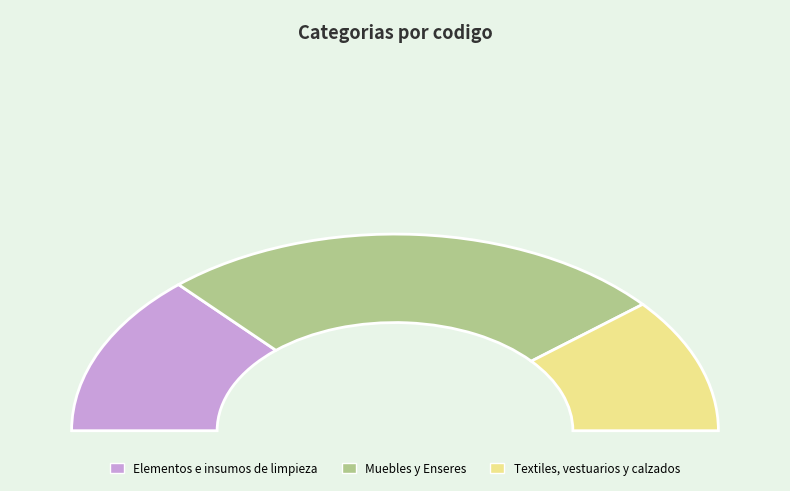

Does any single category account for the majority?

Yes